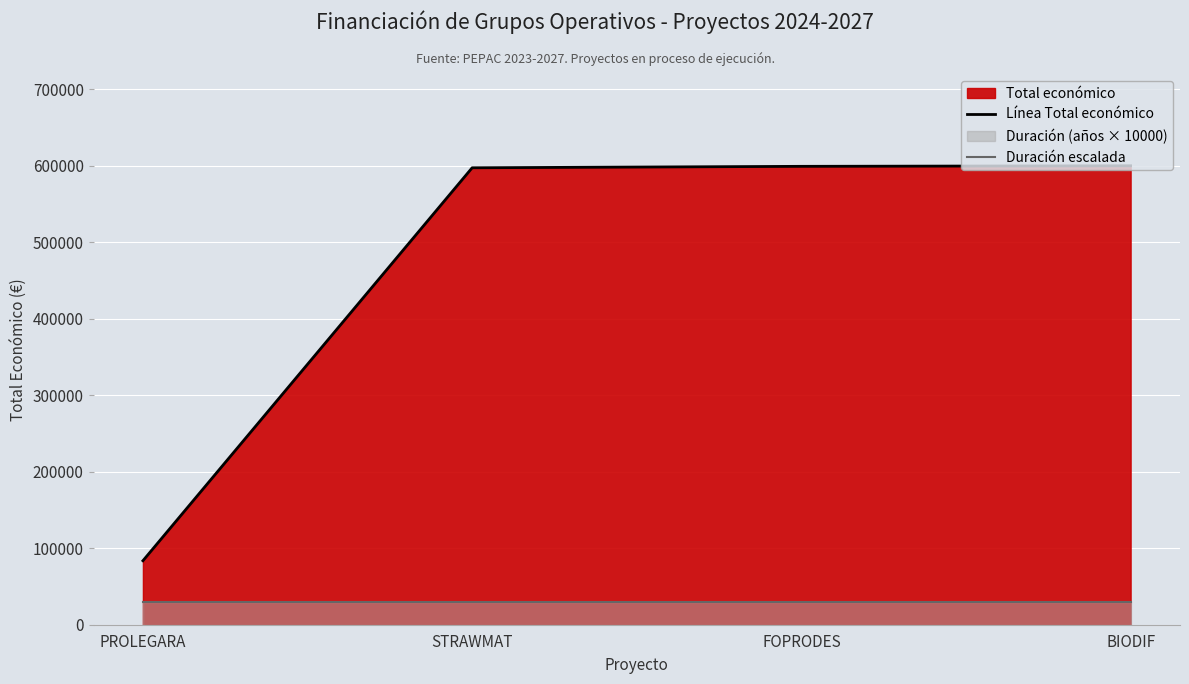

The Duración escalada series shows 18864 at FOPRODES. True or false?

False